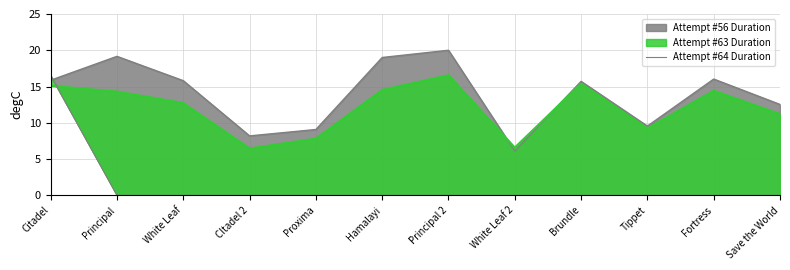

Which label corresponds to the smallest value in the chart?

Principal